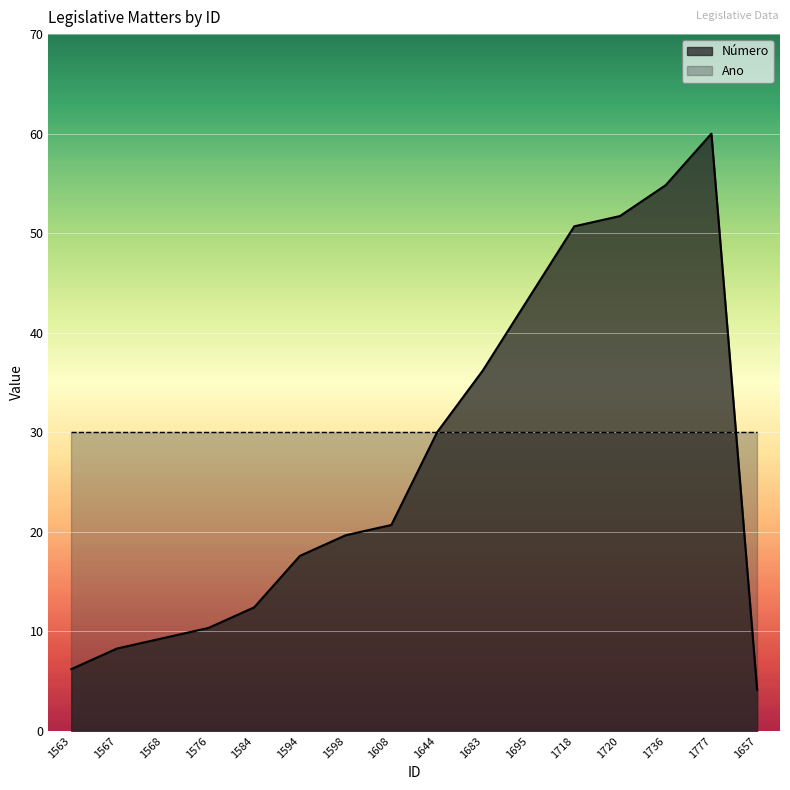

What is the maximum value shown in the chart?

60.0